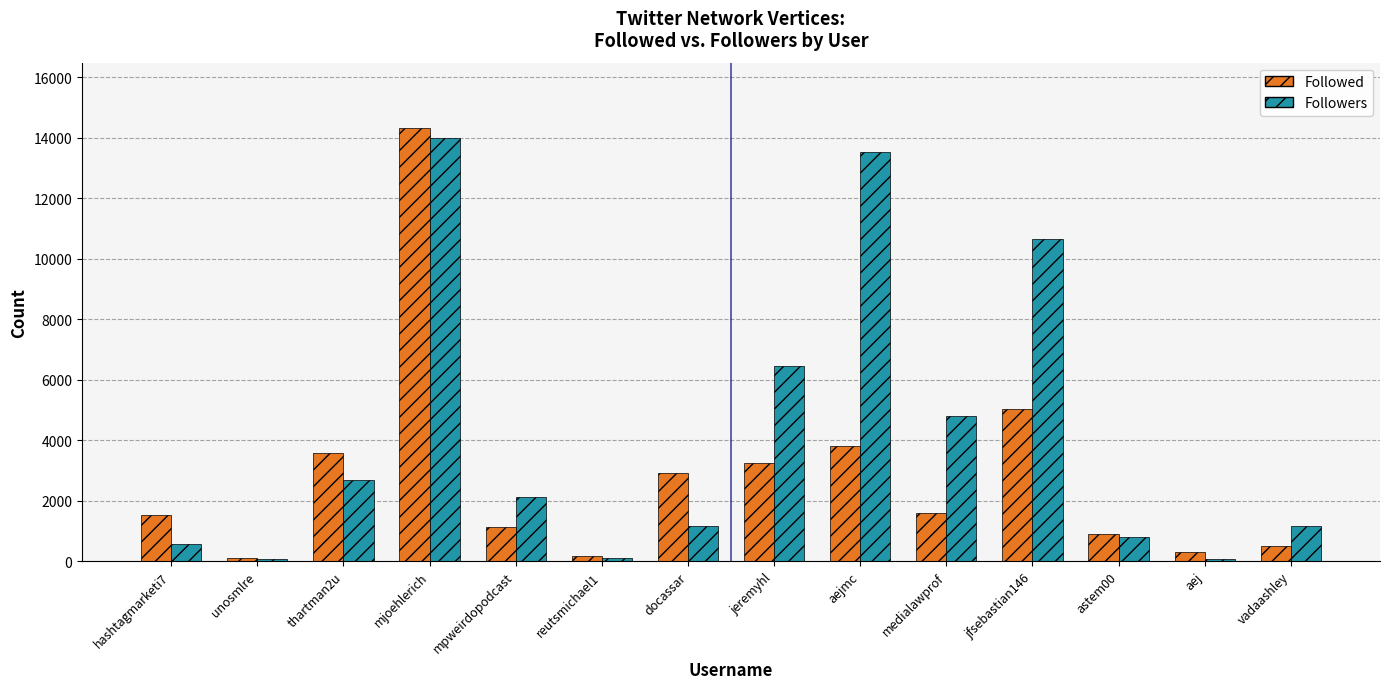

What is the minimum value for Followed?

110